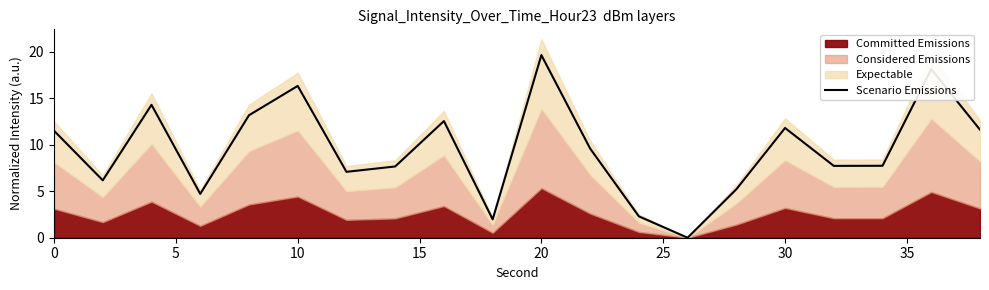

Reading left to right, what are all the values shown in this chart?

11.5	6.2	14.3	4.7	13.2	16.3	7.1	7.7	12.5	2.0	19.6	9.6	2.3	0.0	5.2	11.8	7.7	7.7	18.1	11.6